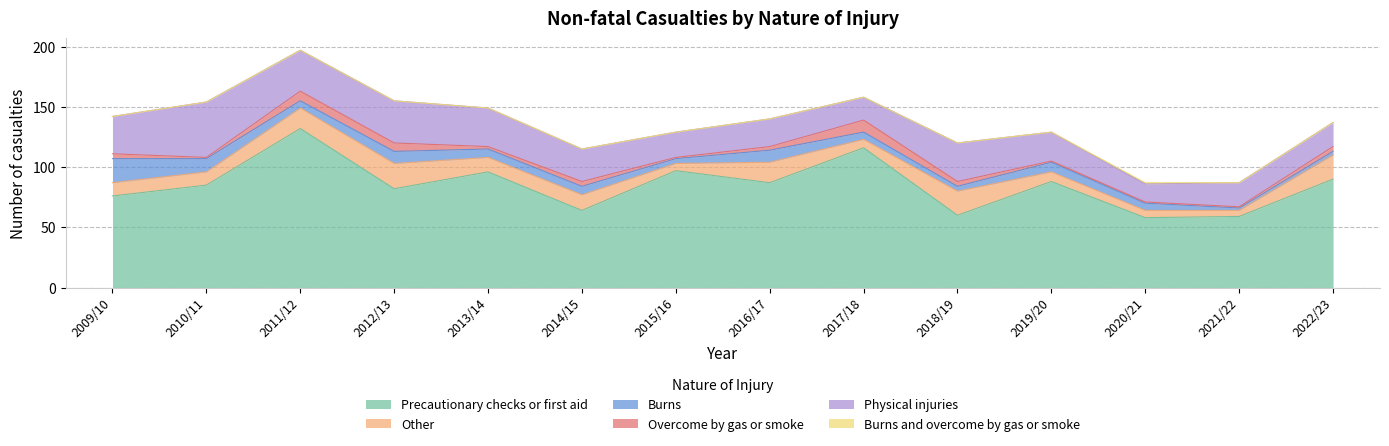

At how many categories does at least one series exceed 65?

10